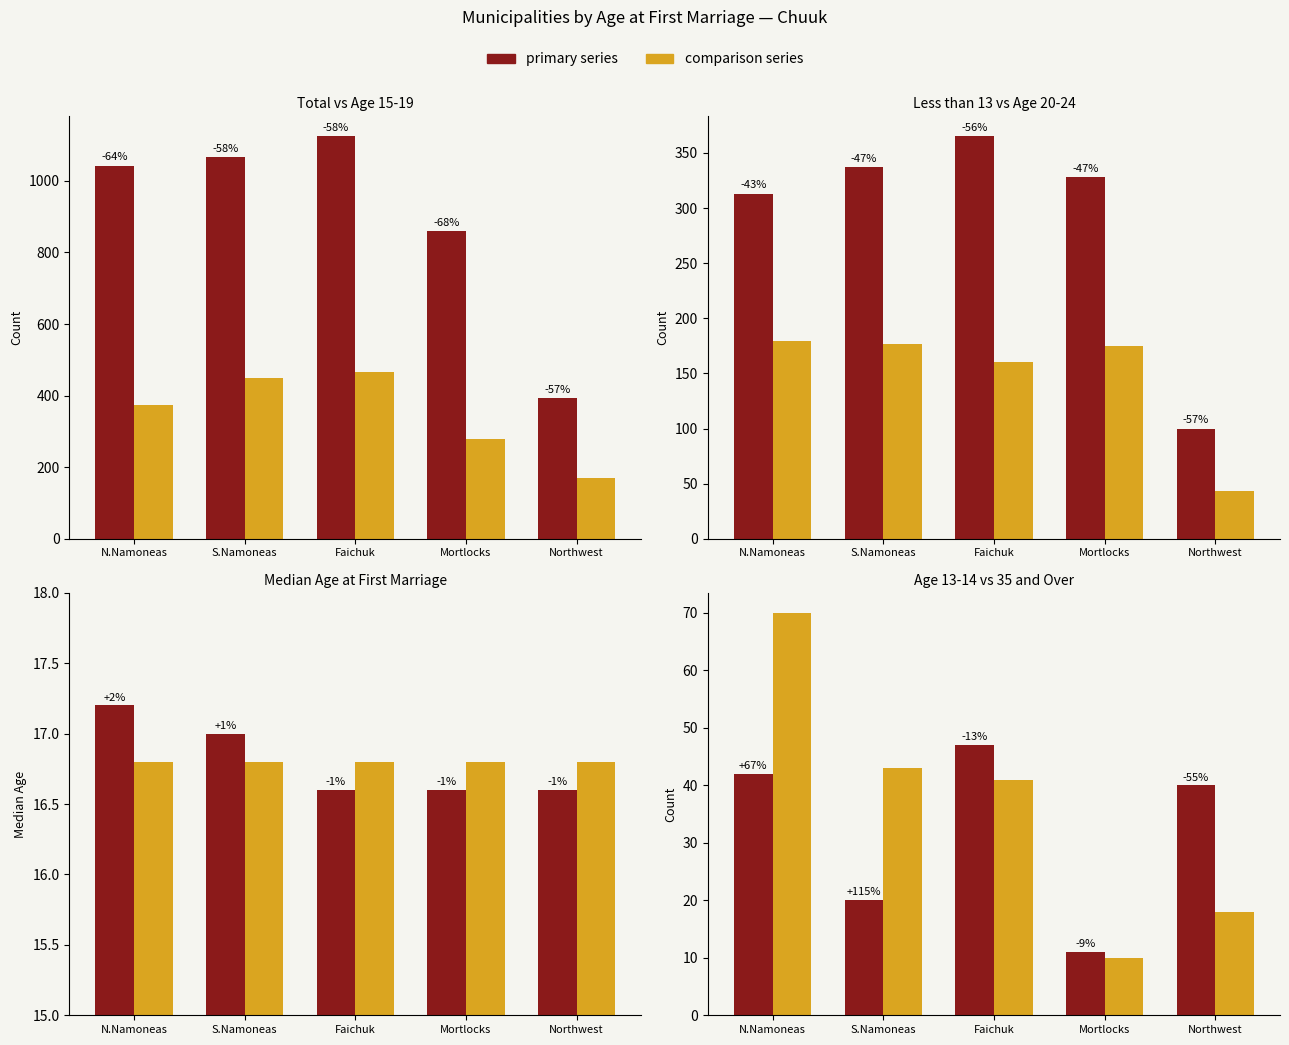

What is the value of the 15 to 19 bar at the 2nd from the left?

448.0